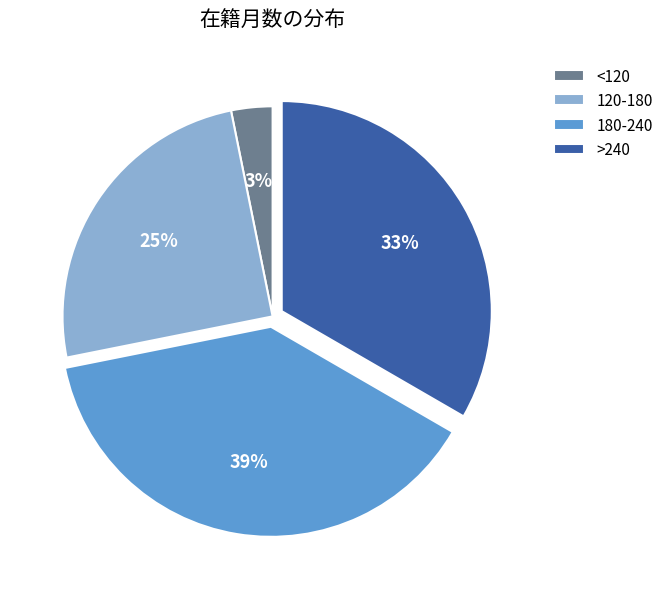

Rank the categories by value from lowest to highest.

<120, 120-180, >240, 180-240